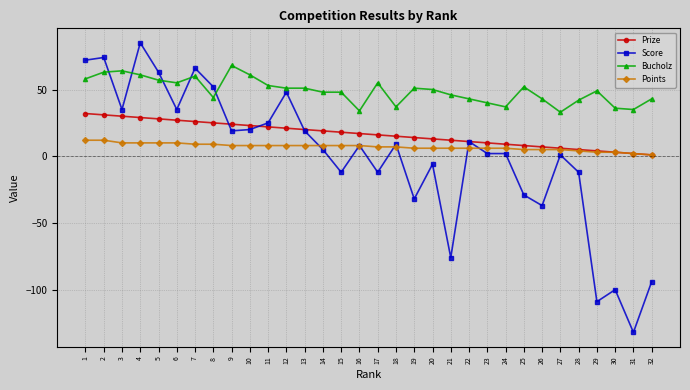

What is the maximum value shown in the chart?

85